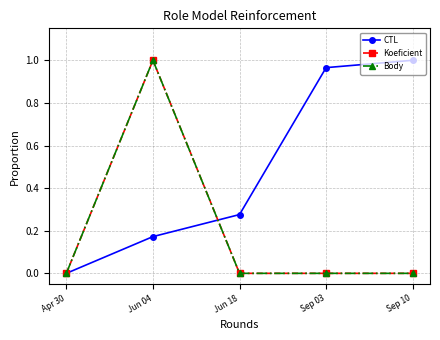

How many lines are shown in the chart?

3